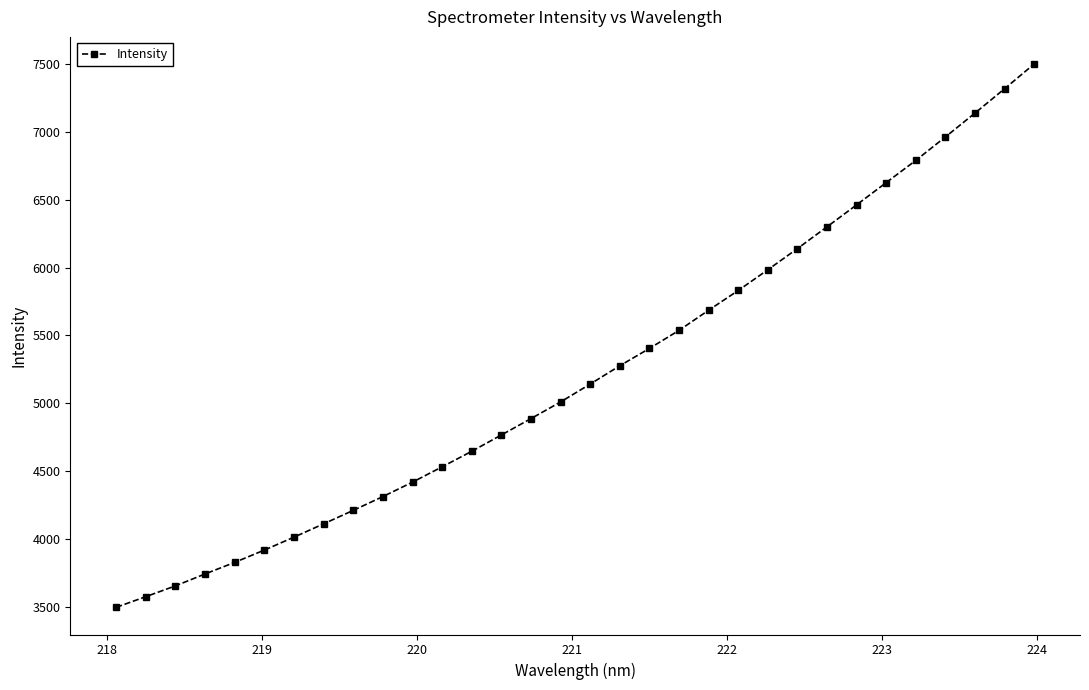

What is the difference between the maximum and minimum values?

4006.2